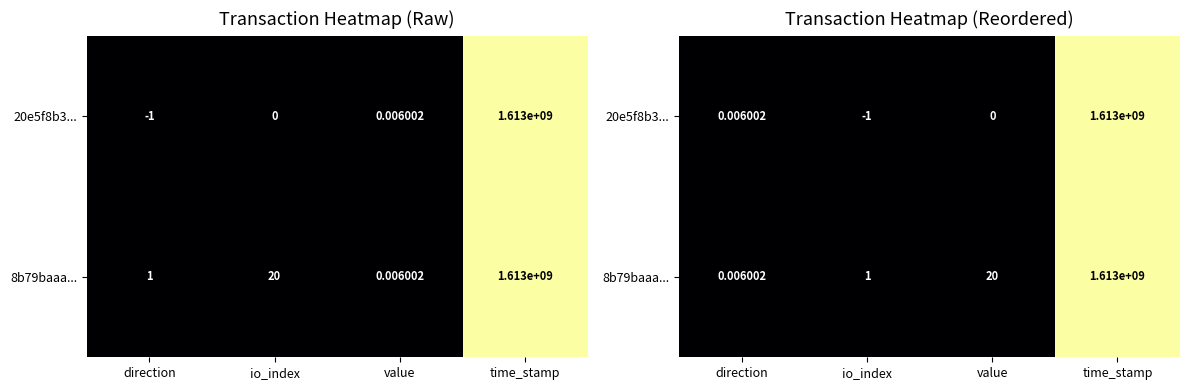

How many data points does each series have?

4